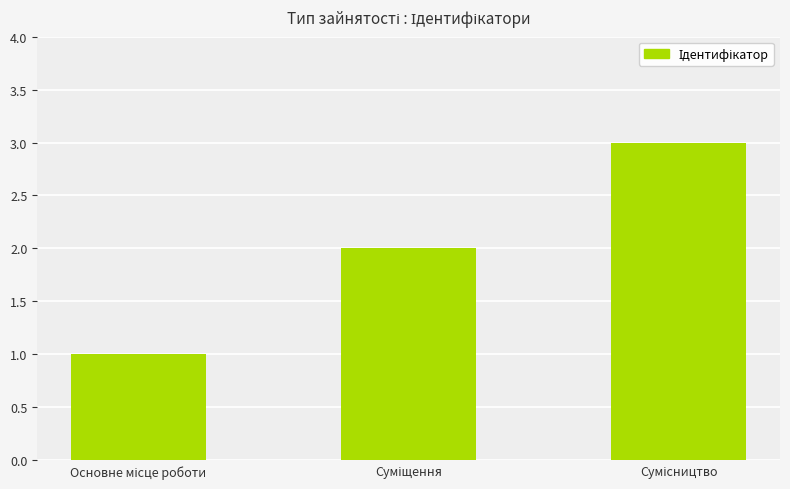

What is the maximum value shown in the chart?

3